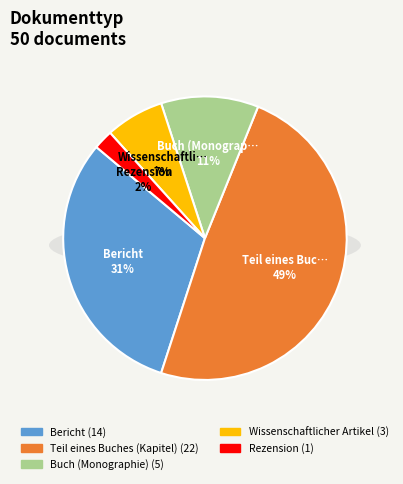

To the nearest percent, what is the difference between the largest and smallest slice percentages?

47%